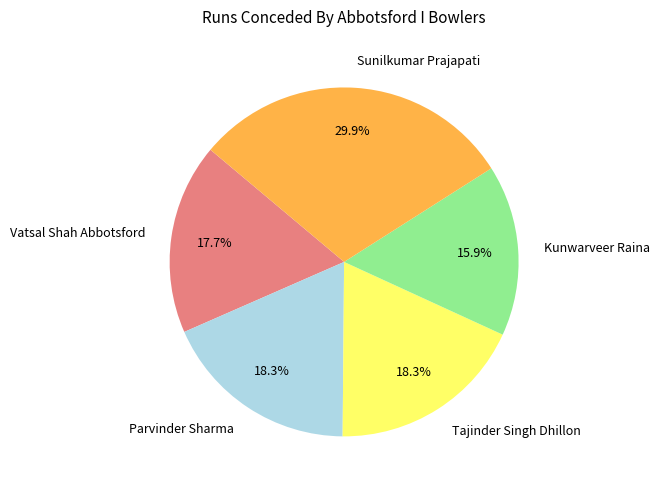

Is it true that Kunwarveer Raina is 9% of the pie?

False